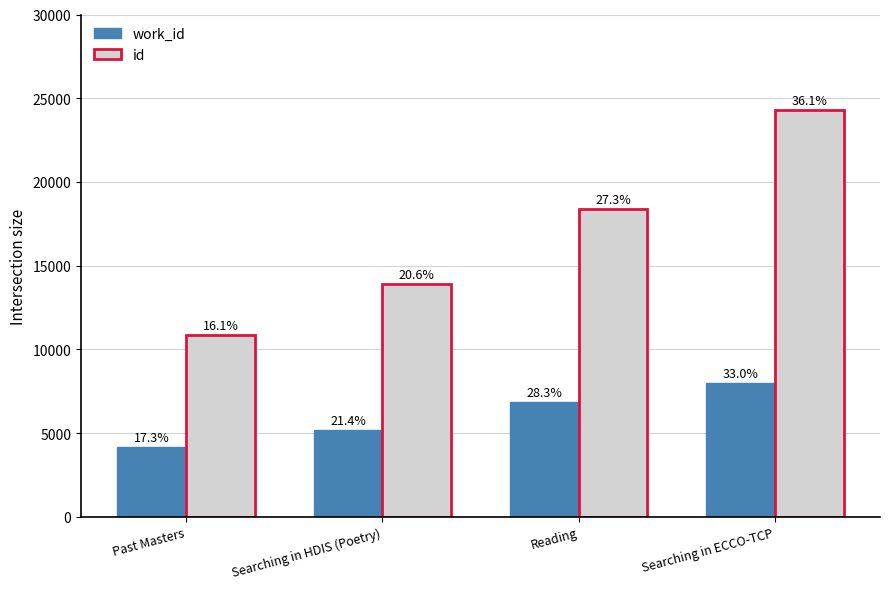

What is the difference between the maximum and minimum values in the work_id series?

3804